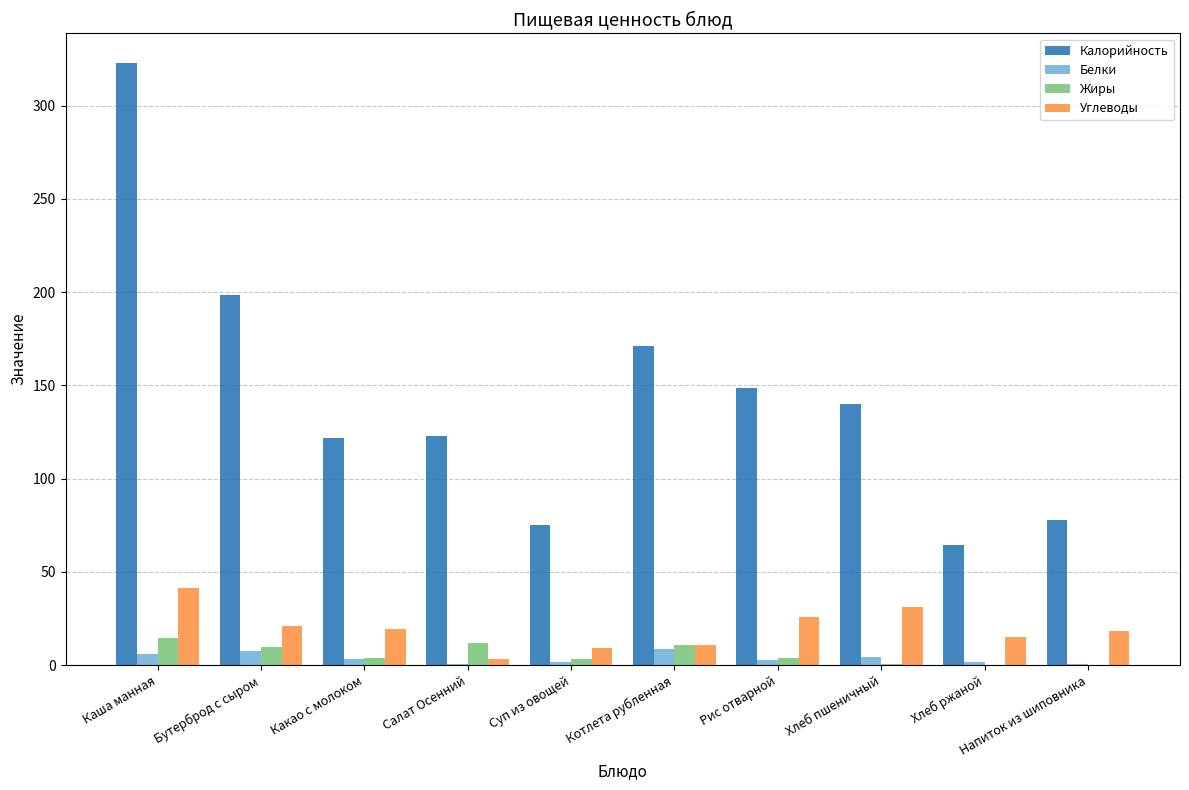

At which label does Калорийность reach its peak?

Каша манная